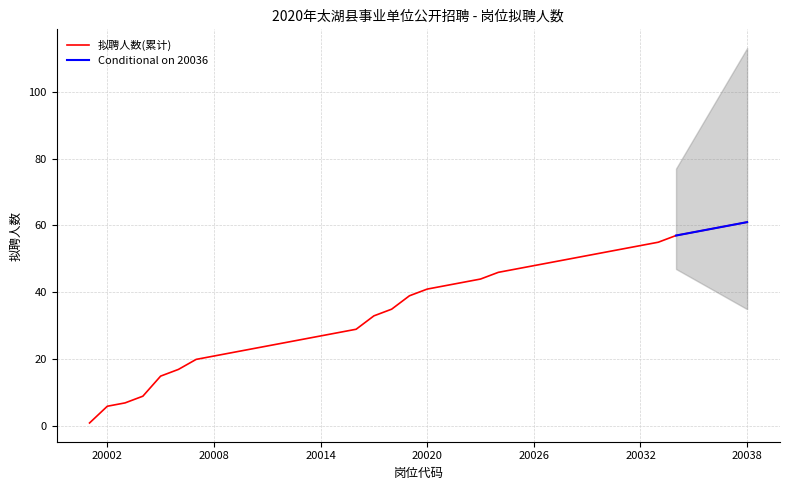

Reading left to right, list all the values displayed in this chart.

20001=1	20002=6	20003=7	20004=9	20005=15	20006=17	20007=20	20008=21	20009=22	20010=23	20011=24	20012=25	20013=26	20014=27	20015=28	20016=29	20017=33	20018=35	20019=39	20020=41	20021=42	20022=43	20023=44	20024=46	20025=47	20026=48	20027=49	20028=50	20029=51	20030=52	20031=53	20032=54	20033=55	20034=57	20035=58	20036=59	20037=60	20038=61